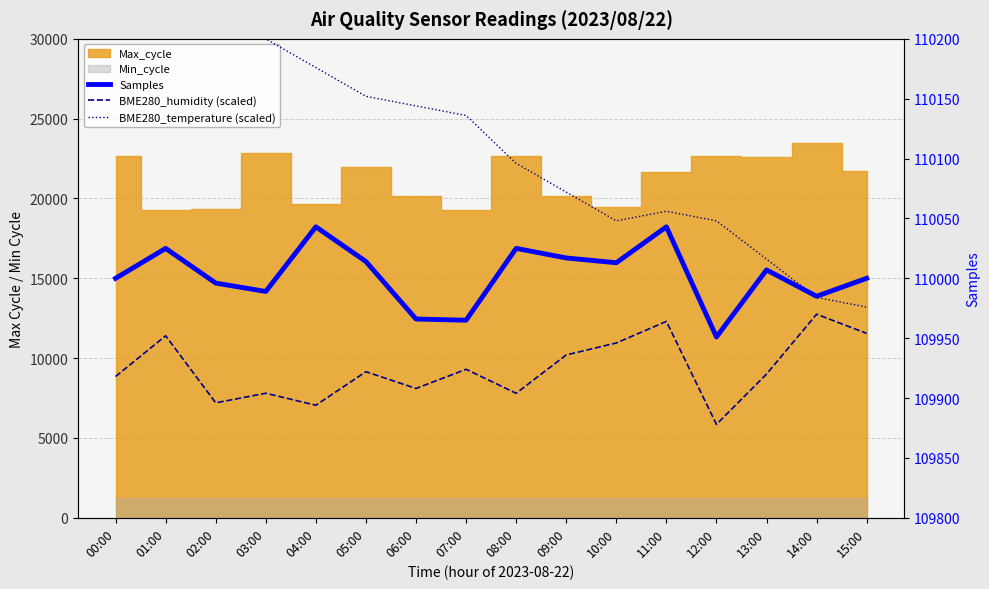

Where is the first local maximum for Samples?

01:00